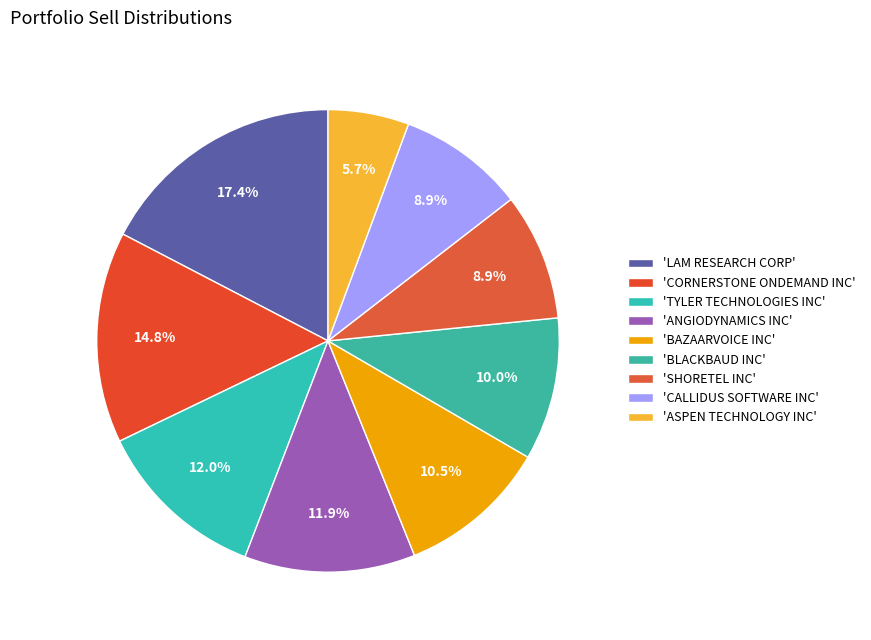

How many segments does this pie chart have?

9